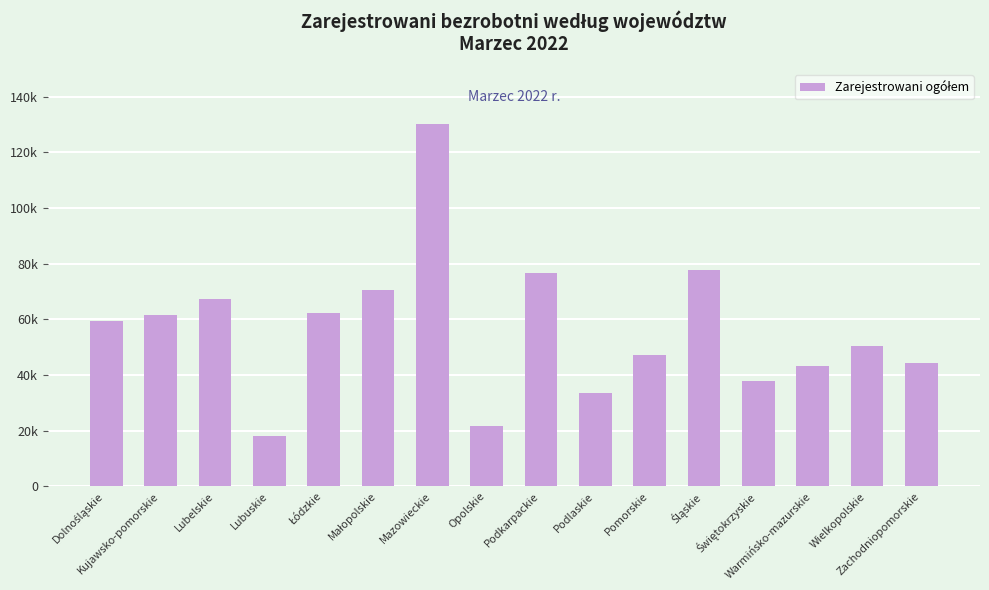

What value does the data have at Łódzkie?

62256